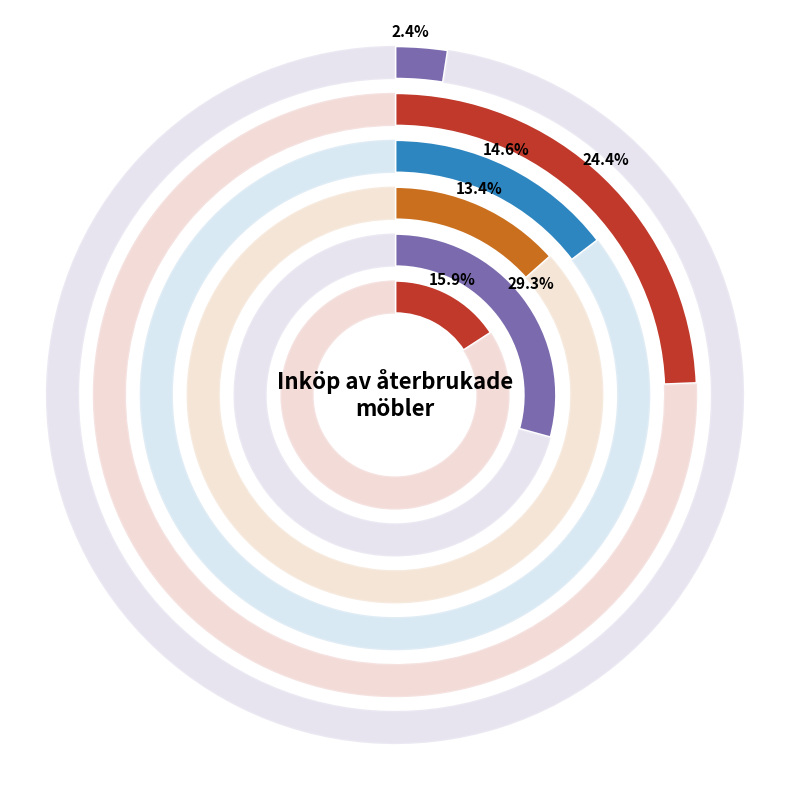

What is the ratio of the value at 2022 to the value at 2017?

6.5